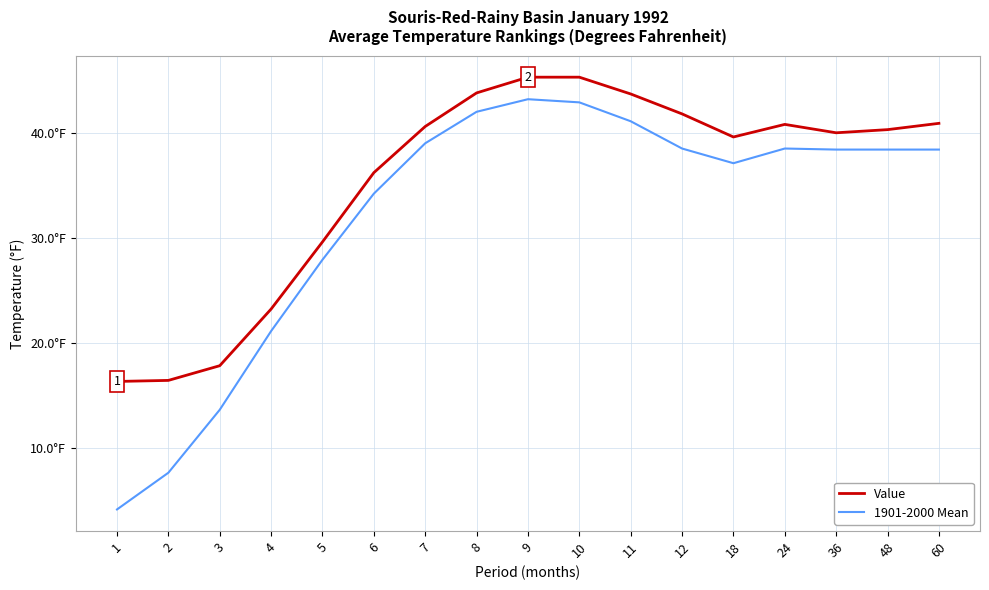

True or false: 1901-2000 Mean and Value cross at least once.

False